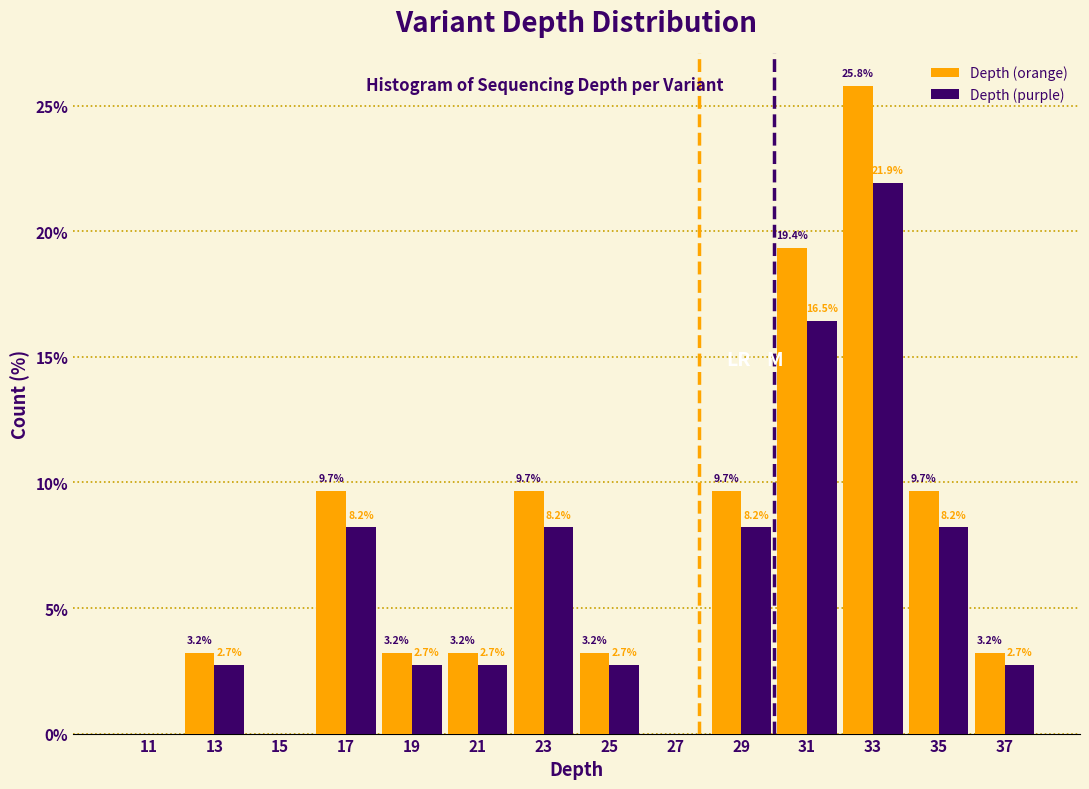

In the Depth (orange) series, which range on the x-axis has the tallest bar?

32 to 34